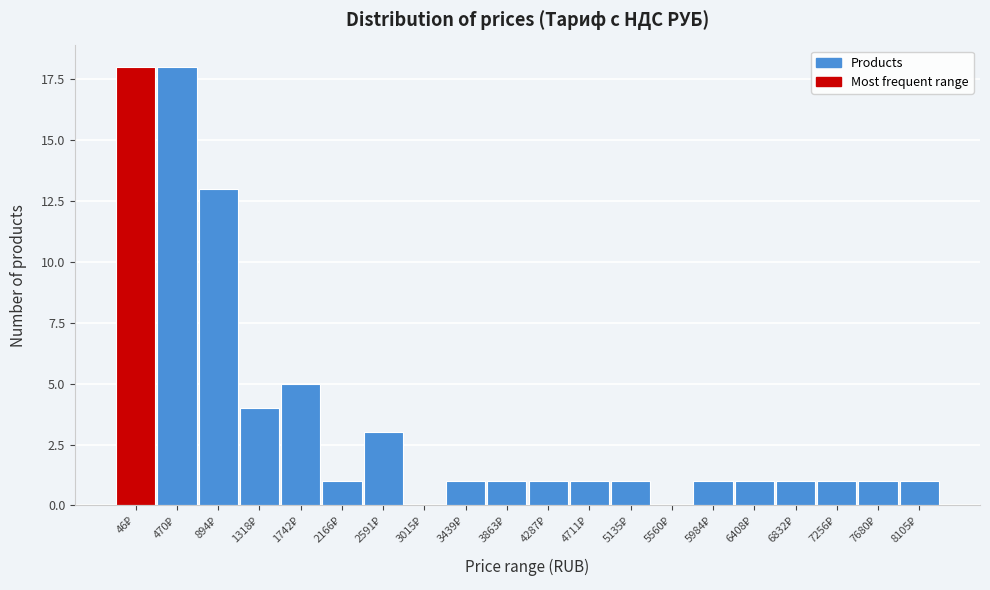

What is the maximum value shown in the chart?

18